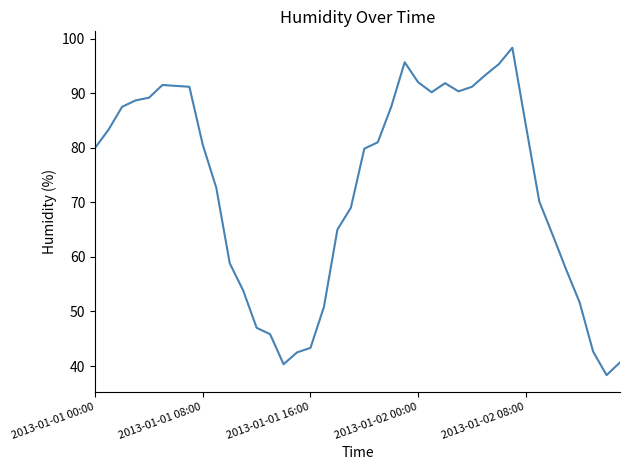

What is the greatest value displayed?

98.3